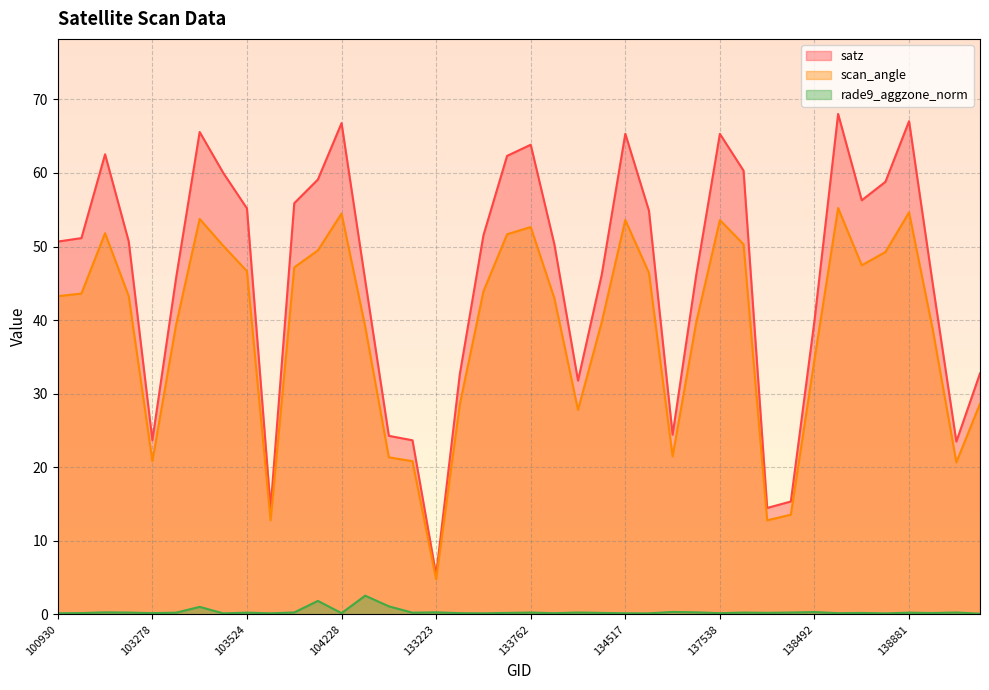

At how many categories does at least one series exceed 13?

39